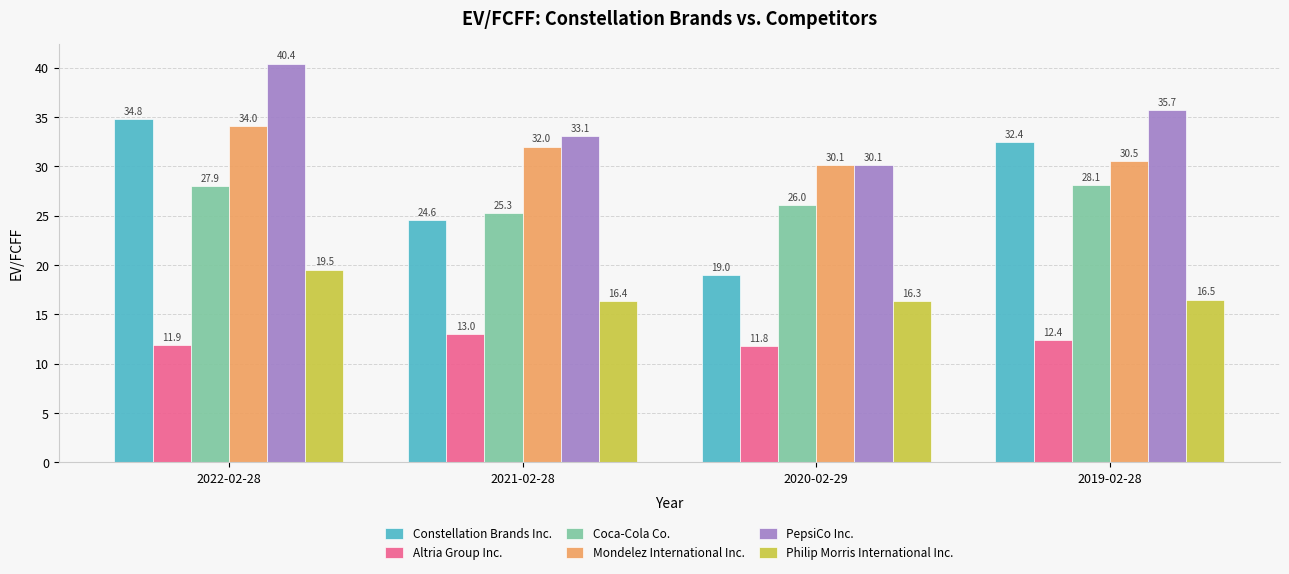

What is the value of the PepsiCo Inc. bar at the 2nd from the left?

33.1